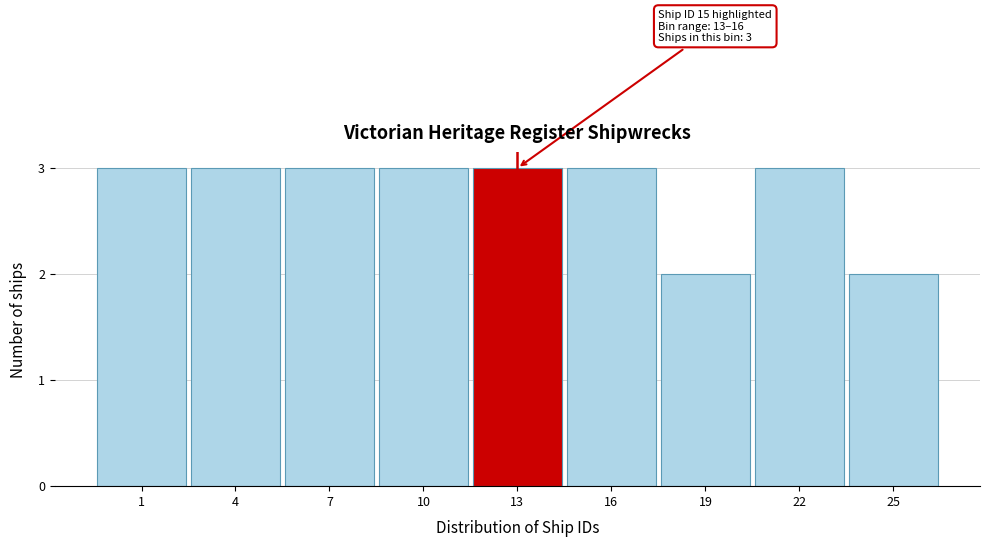

Reading left to right, list all the values displayed in this chart.

1=3	4=3	7=3	10=3	13=3	16=3	19=2	22=3	25=2